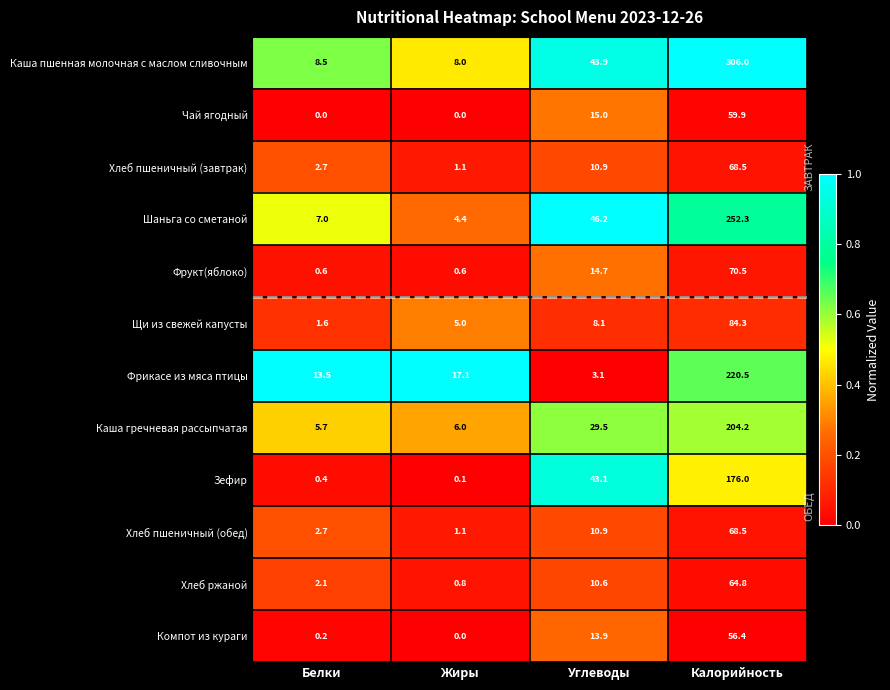

How many series are shown in this chart?

12